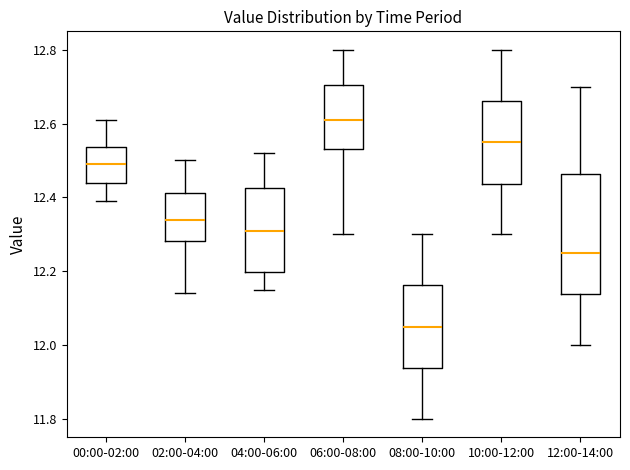

Which box is the tallest, from its lower edge to its upper edge?

12:00-14:00